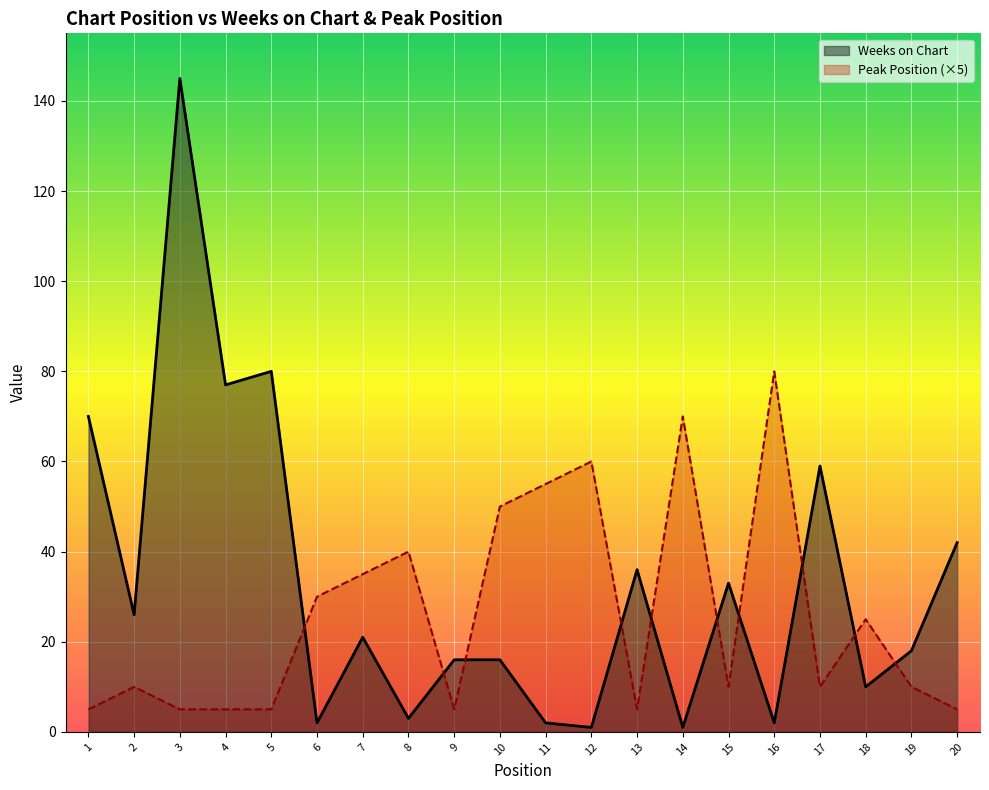

Rank the series by their average value, from lowest to highest.

Peak Position, Weeks on Chart